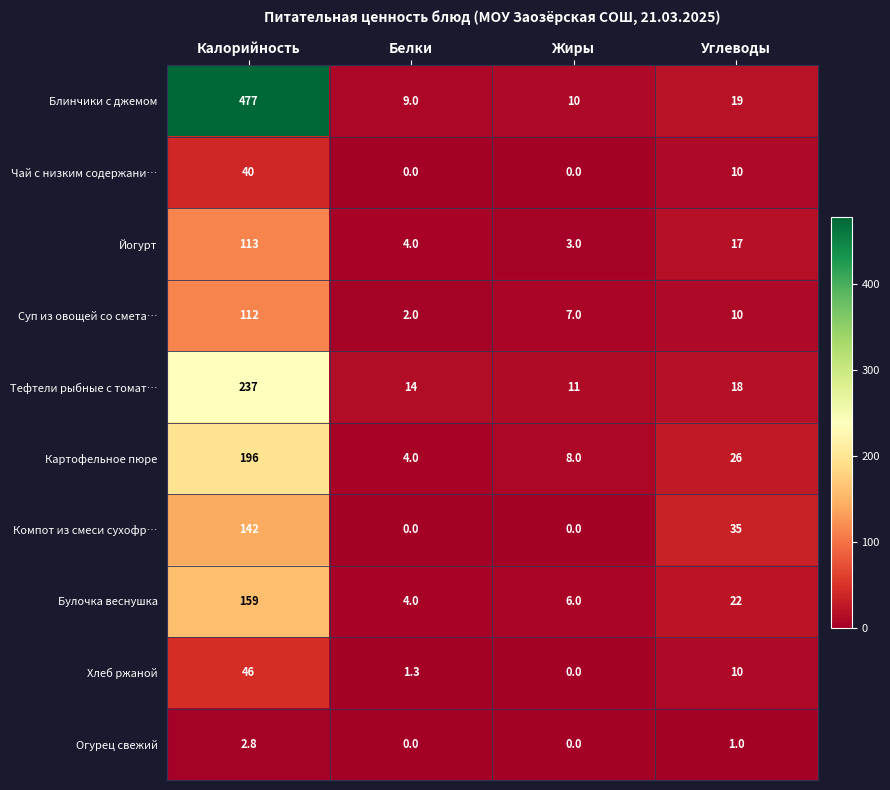

True or false: Огурец свежий has a value of 0.0 at Белки.

True